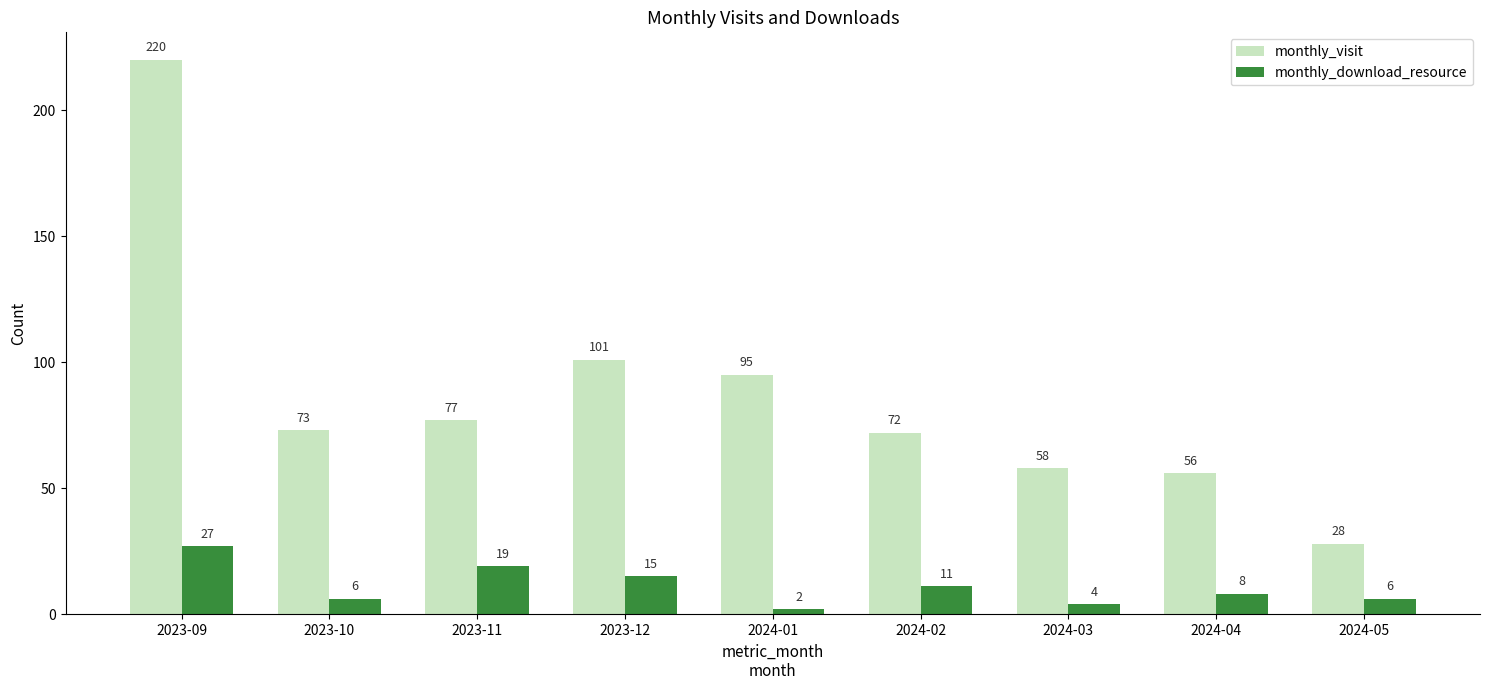

The value of monthly_visit at 2023-10 is 73. True or false?

True